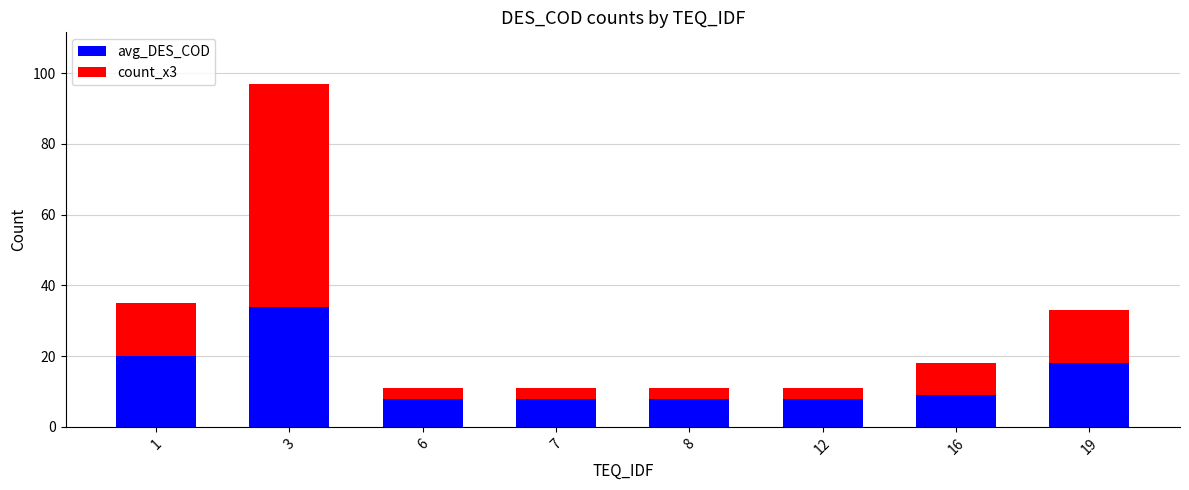

What is the average value of the avg_DES_COD series?

14